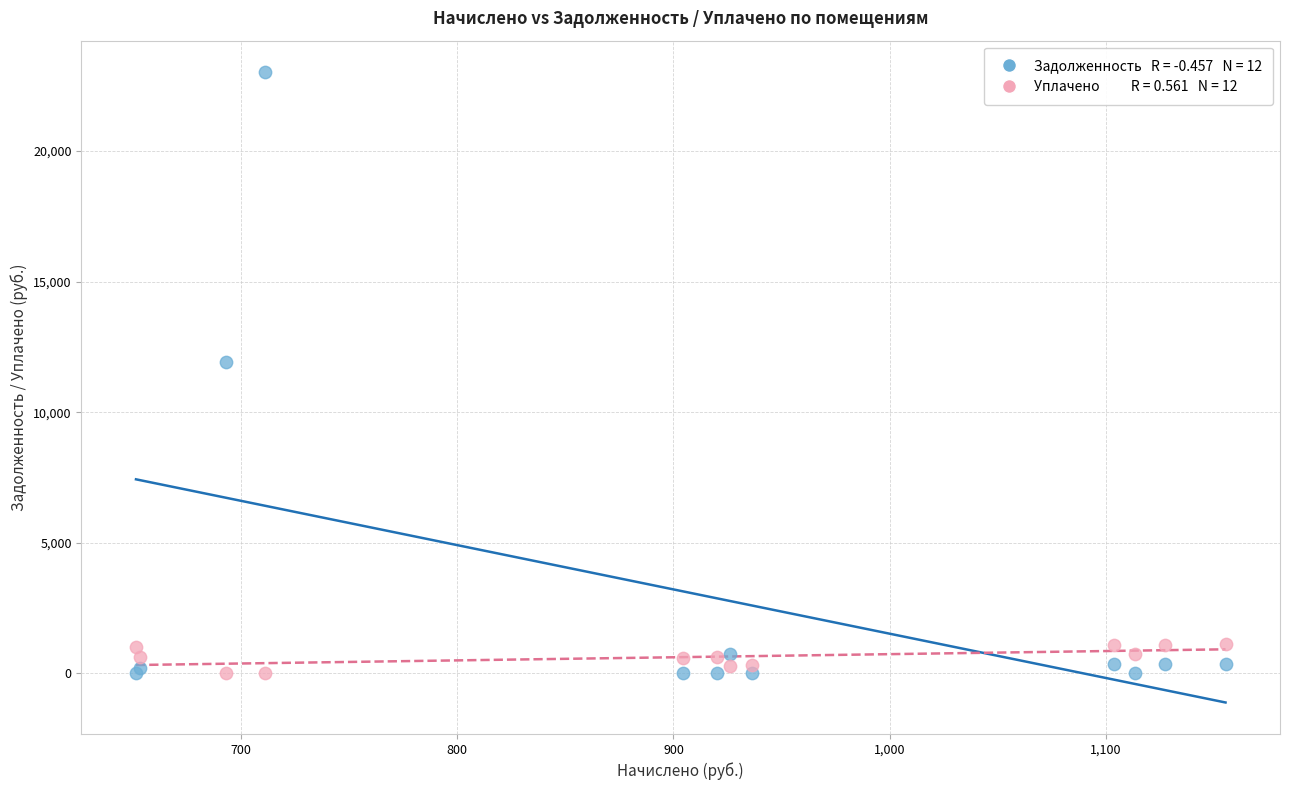

Across all series, what Y value is closest to 11509?

11914.1